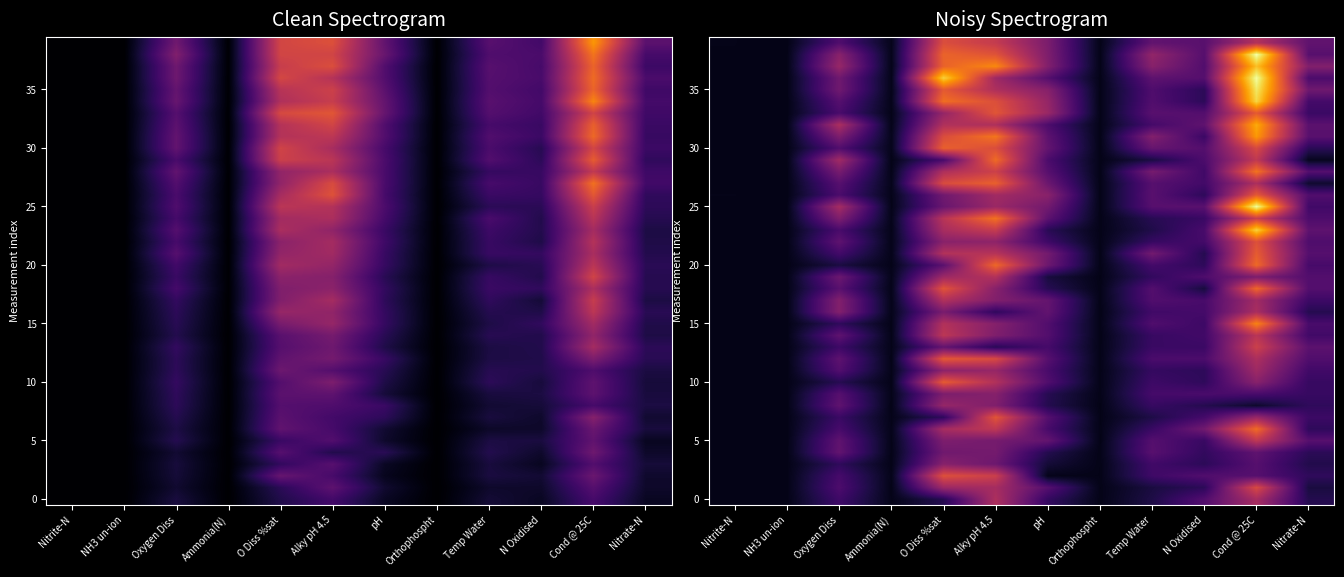

What is the smallest value displayed?

0.3